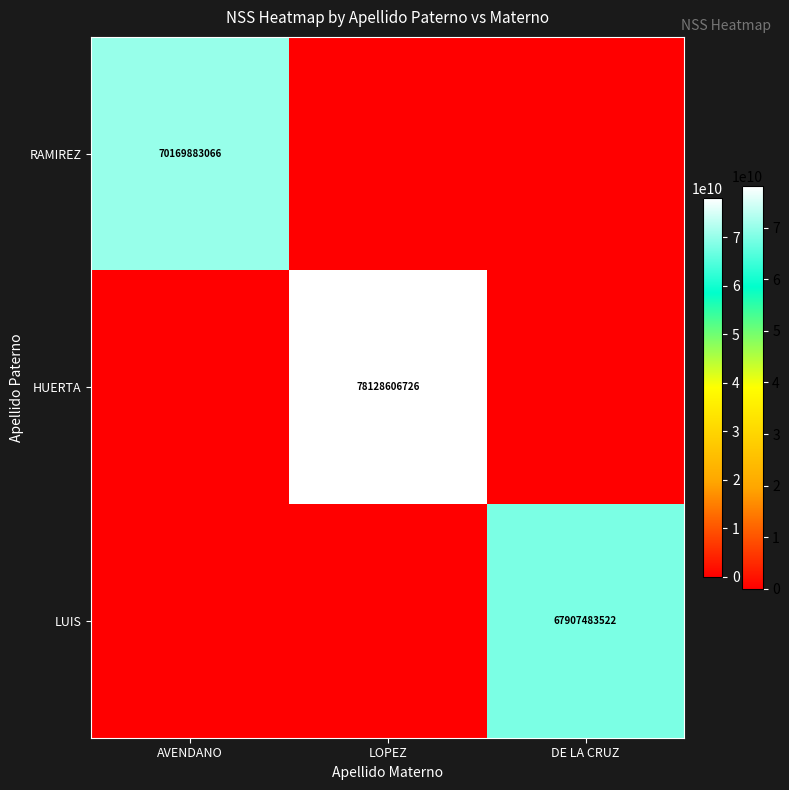

Which category has the lowest value across all series?

LOPEZ